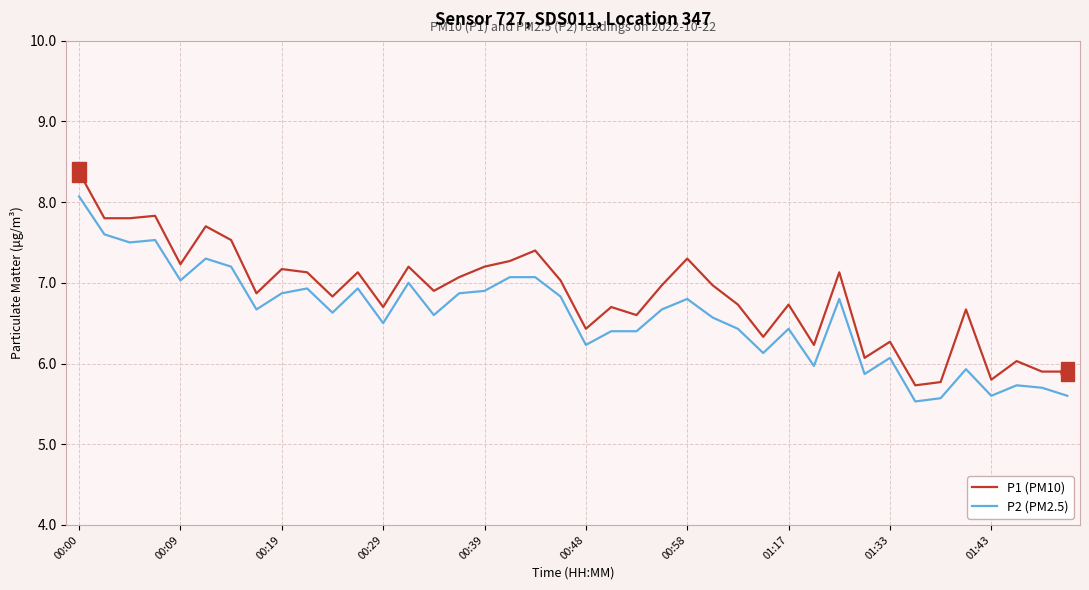

Which series has the largest total across all categories?

P1 (PM10)